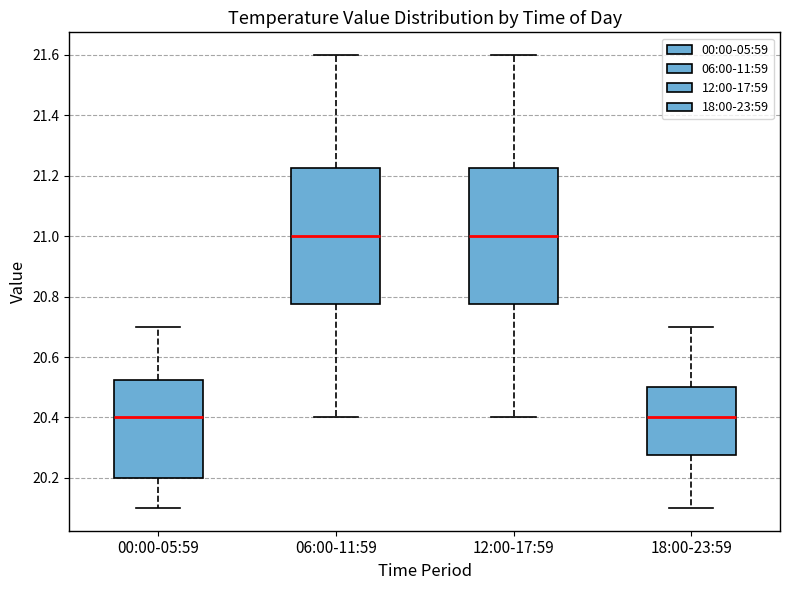

Reading left to right, read every box against the y-axis: the position of its median line, the range the box covers, and the ends of its whiskers. The values are not printed on the chart, so give them approximately, as read against the axis.

00:00-05:59: median 20.40, box 20.20 to 20.52, whiskers 20.10 to 20.70
06:00-11:59: median 21.00, box 20.78 to 21.22, whiskers 20.40 to 21.60
12:00-17:59: median 21.00, box 20.78 to 21.22, whiskers 20.40 to 21.60
18:00-23:59: median 20.40, box 20.28 to 20.50, whiskers 20.10 to 20.70